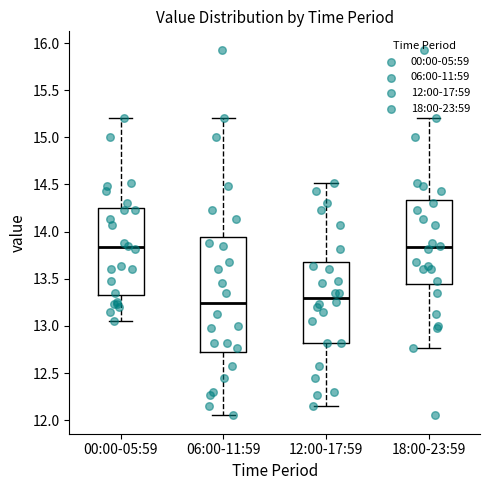

Which box's median line is the lowest?

06:00-11:59